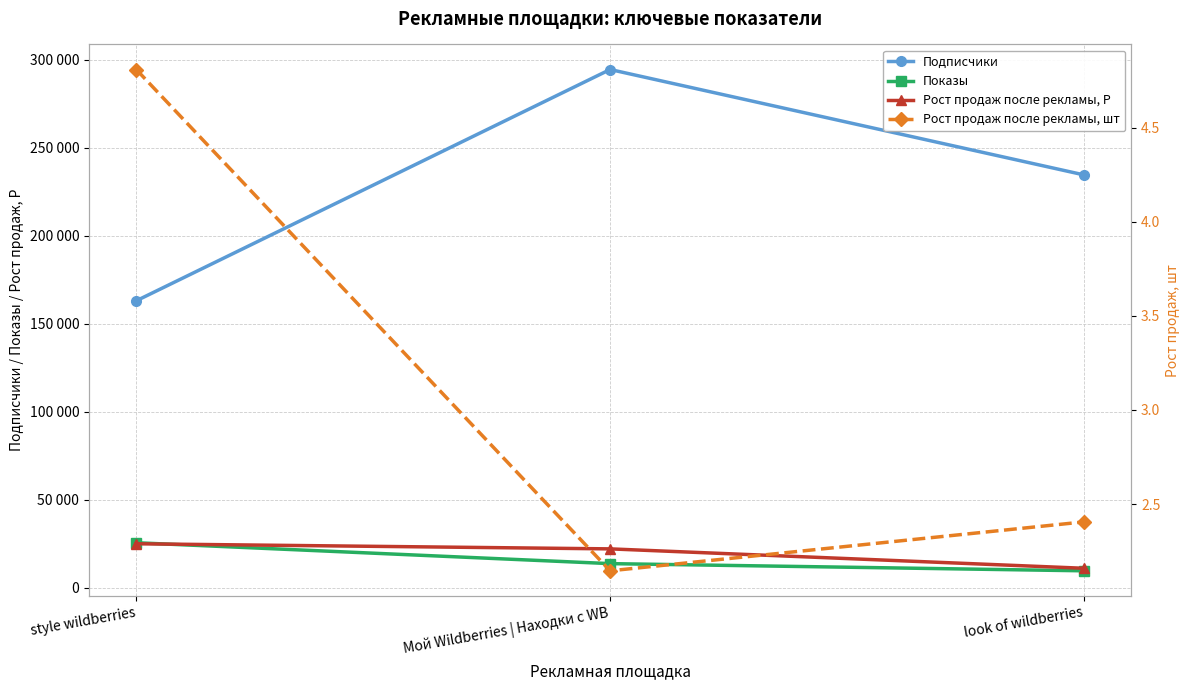

Reading left to right, transcribe all the data shown in this chart.

Подписчики: style wildberries=163100.0	Мой Wildberries | Находки с WB=294497.0	look of wildberries=234625.0
Показы: style wildberries=25639.0	Мой Wildberries | Находки с WB=13772.0	look of wildberries=9694.0
Рост продаж после рекламы, Р: style wildberries=25047.0	Мой Wildberries | Находки с WB=22152.0	look of wildberries=11130.0
Рост продаж после рекламы, шт: style wildberries=4.8	Мой Wildberries | Находки с WB=2.1	look of wildberries=2.4